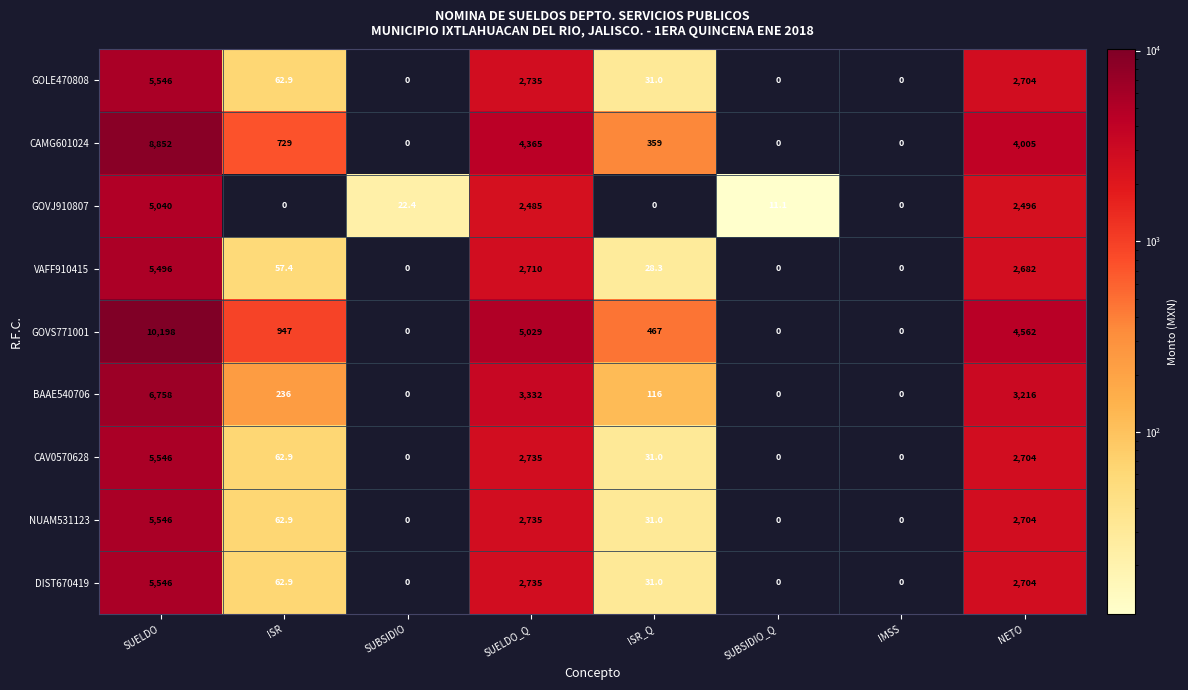

What is the approximate value of VAFF910415 at NETO?

2682.0